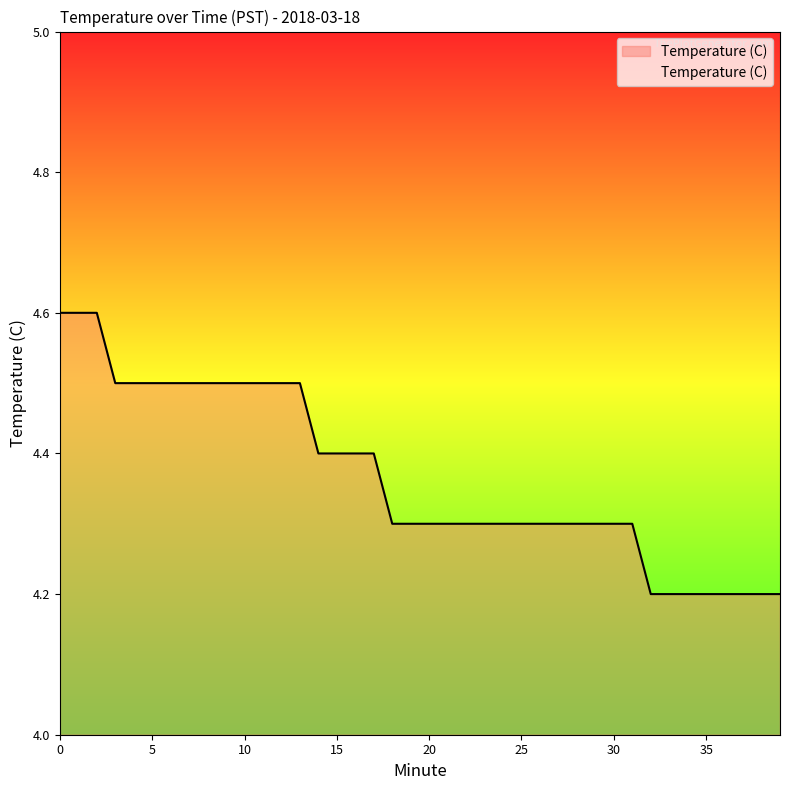

What is the difference between the maximum and minimum values?

0.4